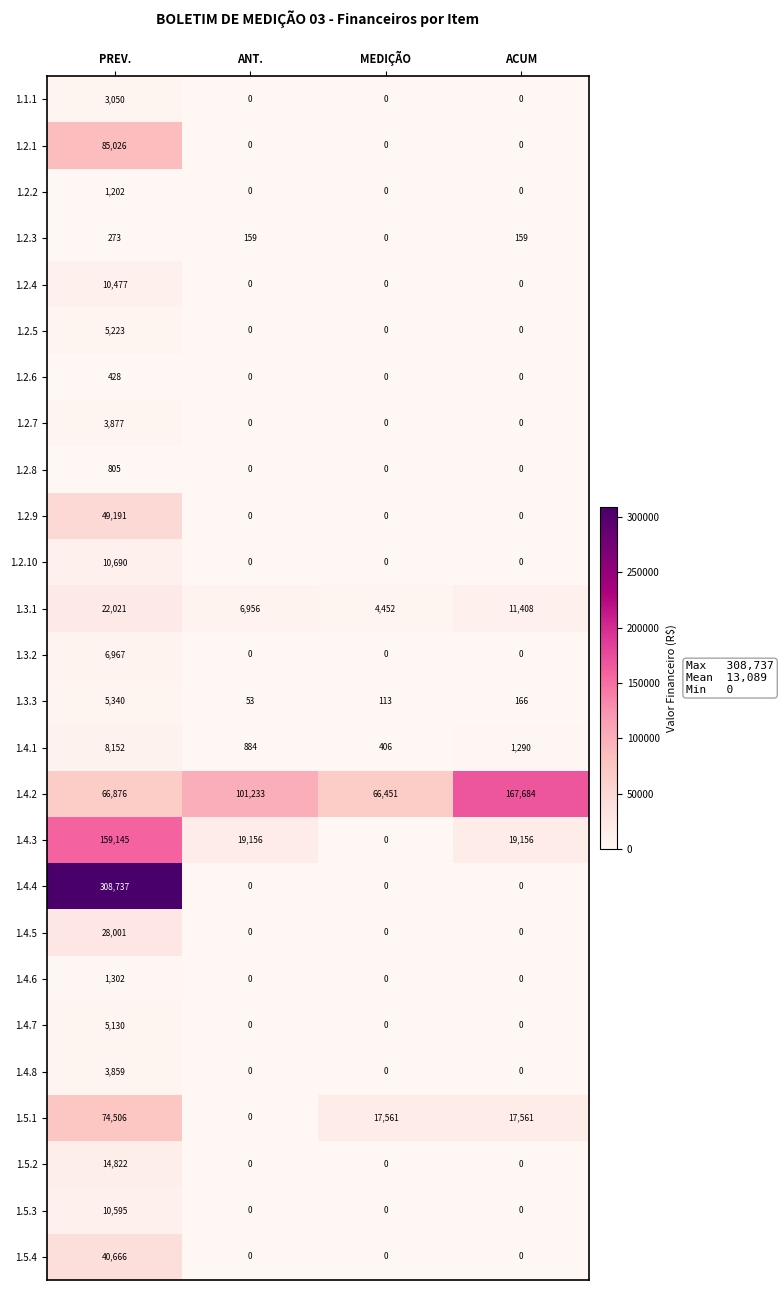

Which series has the largest range (max minus min)?

1.4.4